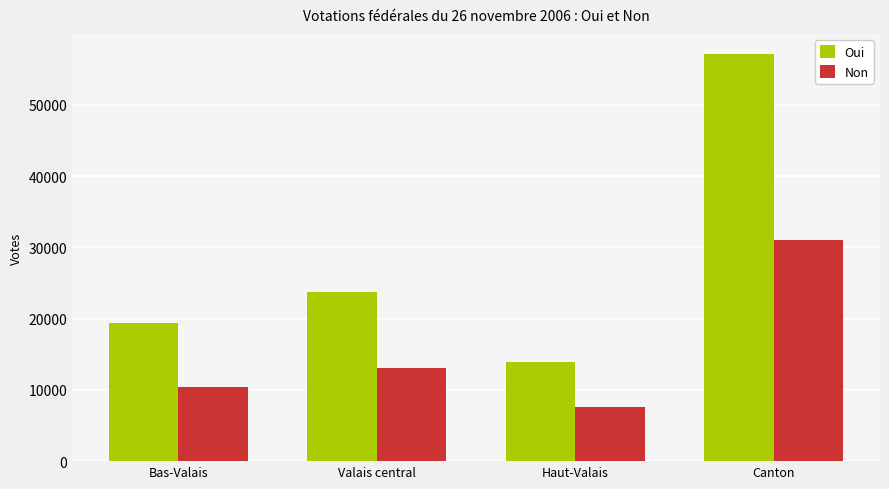

Reading right to left, list all the values displayed in this chart.

Oui: 57104	13912	23770	19422
Non: 31096	7546	13086	10464